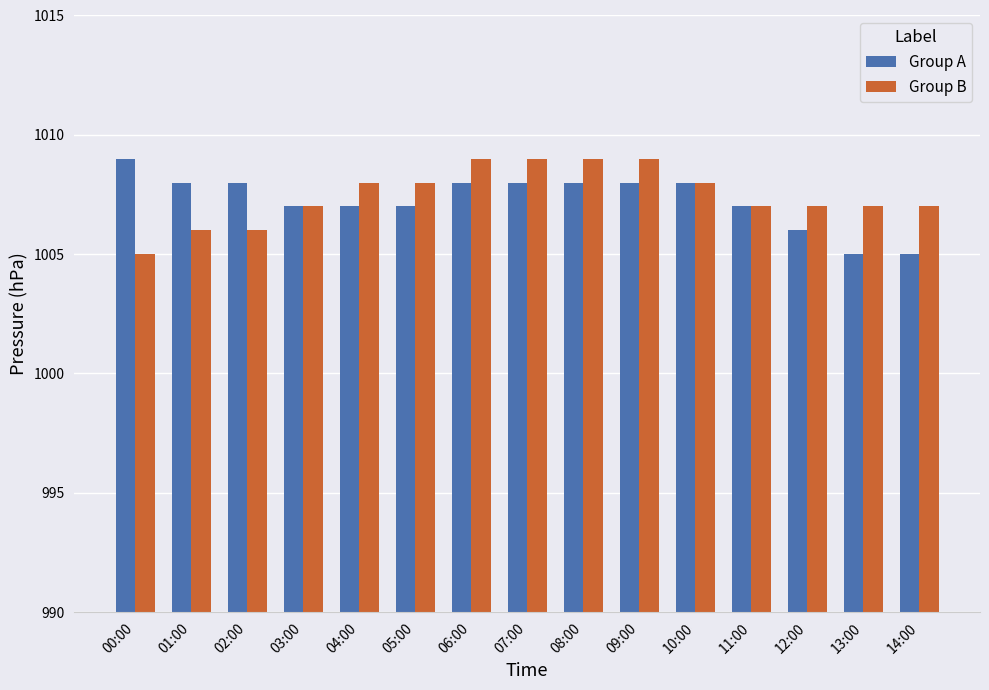

What is the total value across all series at 09:00?

2017